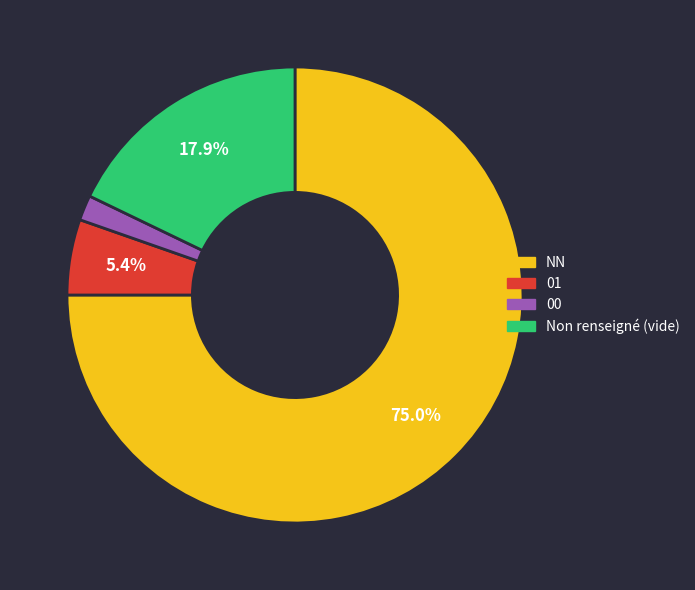

Is there a majority slice in this chart?

Yes